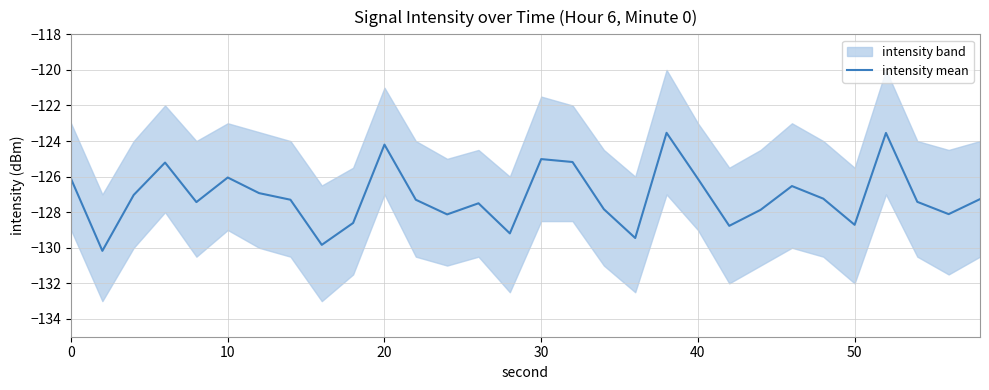

How many data points are less than -127?

19